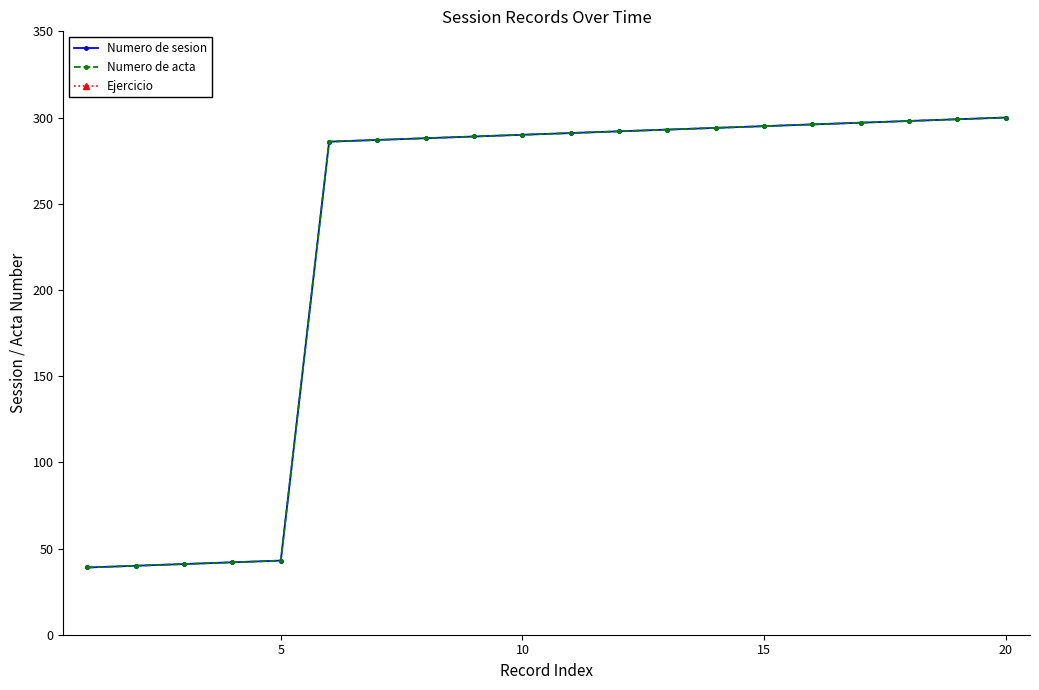

True or false: Ejercicio has more than 1 interior local peaks.

False